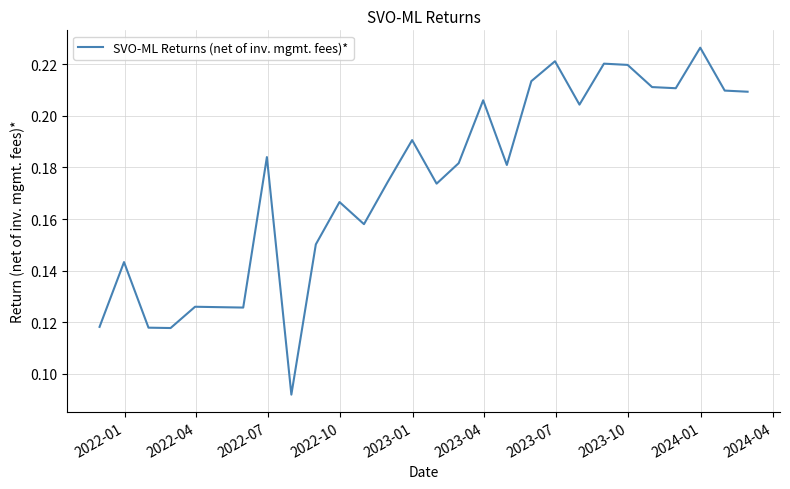

How many lines are shown in the chart?

1